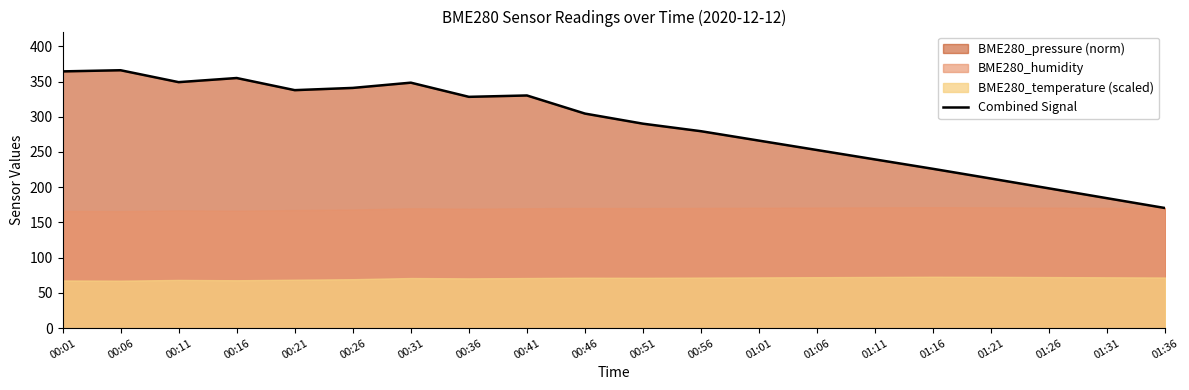

Does the chart have visible grid lines?

No